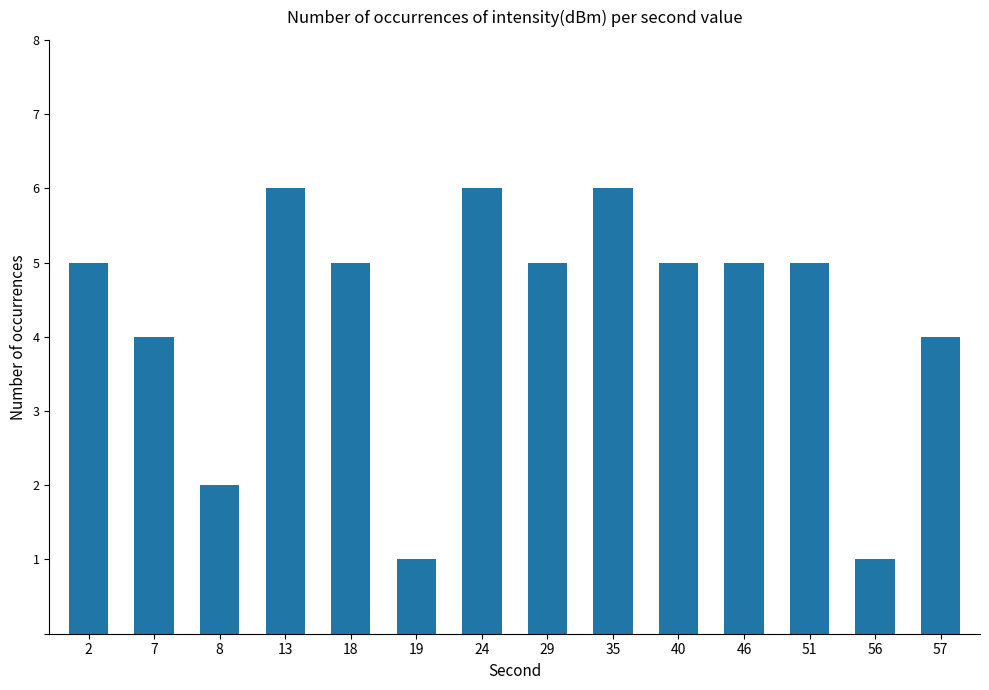

What is the greatest value displayed?

6